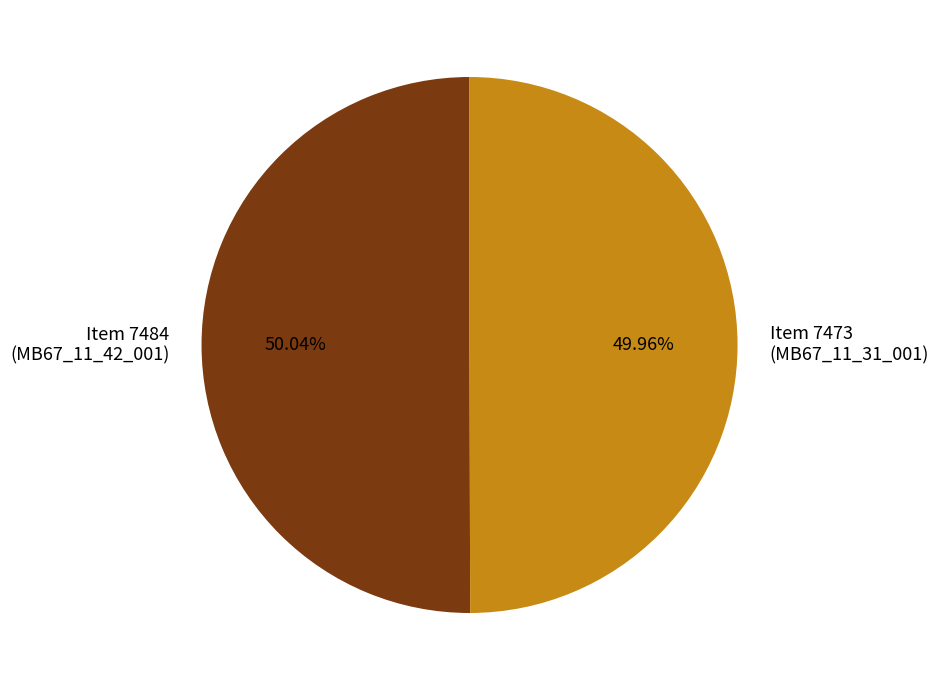

What is the ratio of the value at Item 7473 (MB67_11_31_001) to the value at Item 7484 (MB67_11_42_001)?

1.0